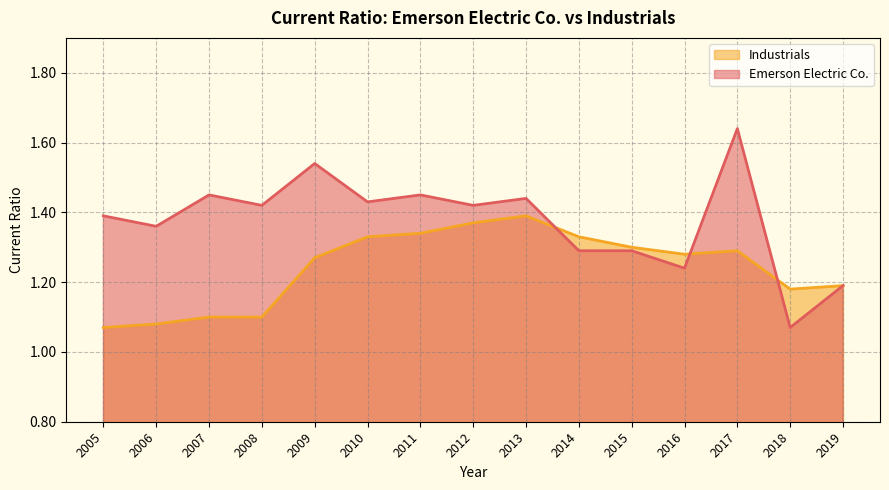

How many Industrials values are between 1 and 2?

15